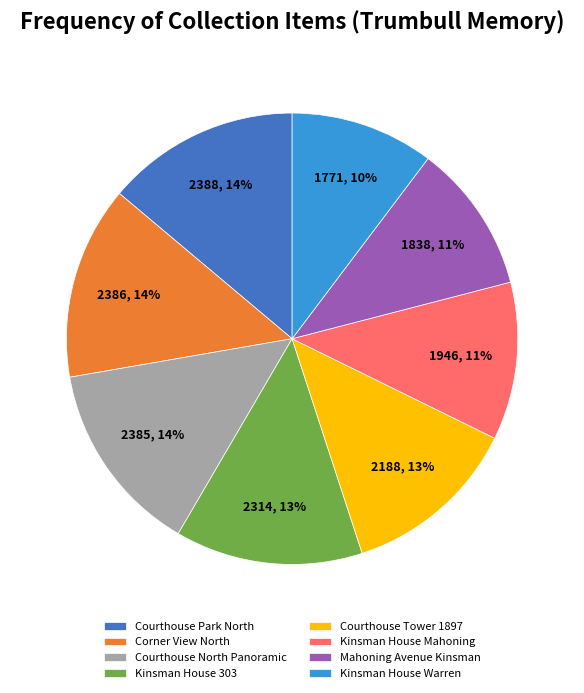

Approximately how many times larger is the value at Mahoning Avenue Kinsman compared to Kinsman House 303?

0.8